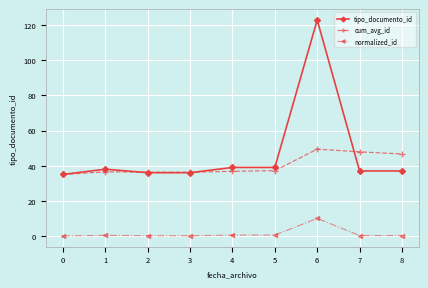

What is the difference between the highest and lowest values at 8?

46.4